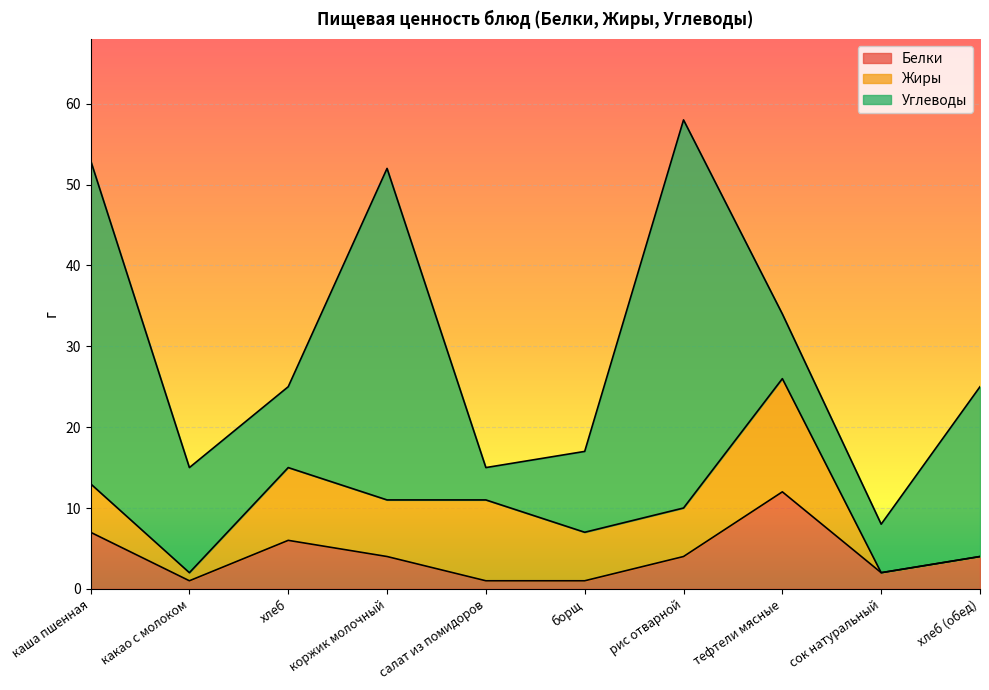

Is the value of Жиры at сок натуральный greater than the value of Углеводы at каша пшенная?

No